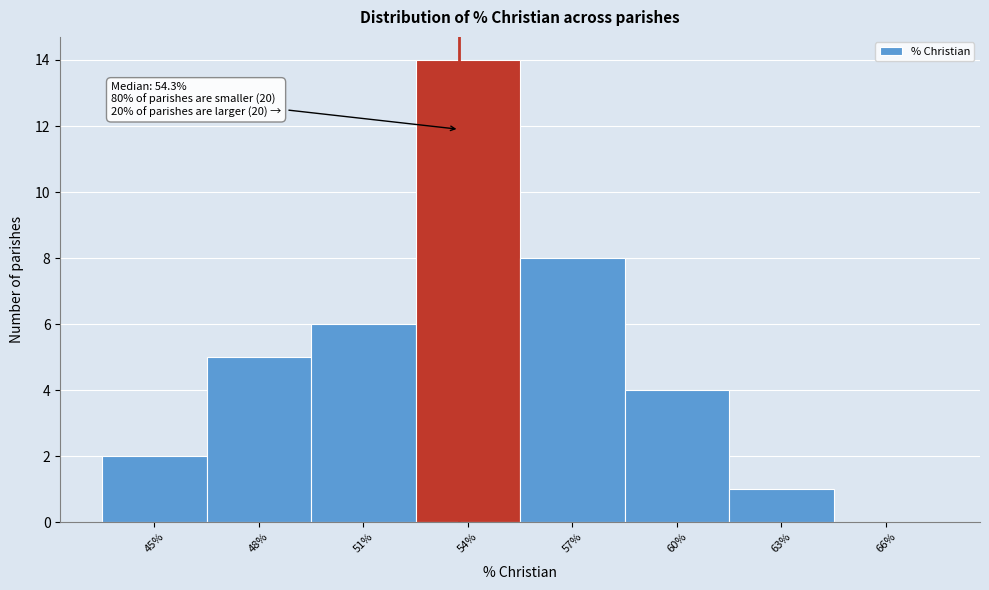

Reading left to right, transcribe all the data shown in this chart.

45%=2	48%=5	51%=6	54%=14	57%=8	60%=4	63%=1	66%=0